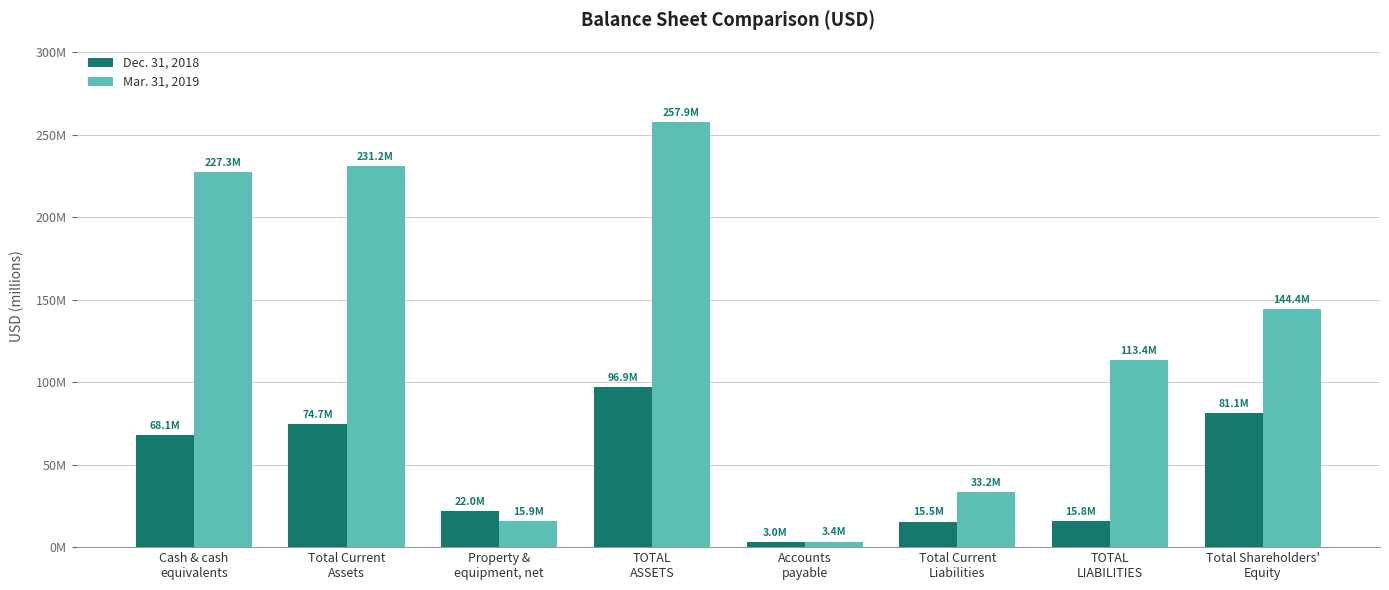

What are all the series names shown in the legend?

Dec. 31, 2018, Mar. 31, 2019